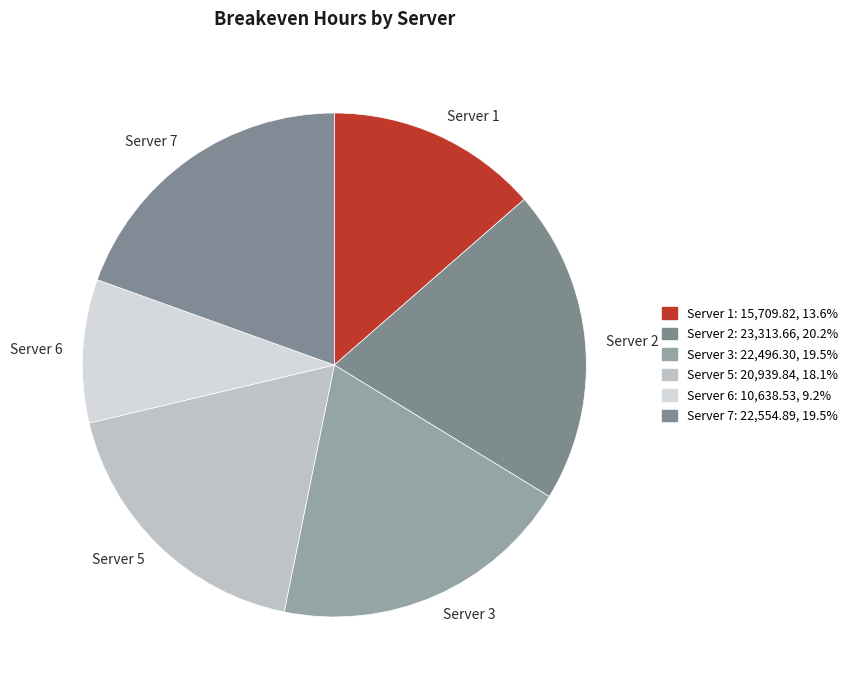

Combined, do Server 1 and Server 3 account for over 50%?

No